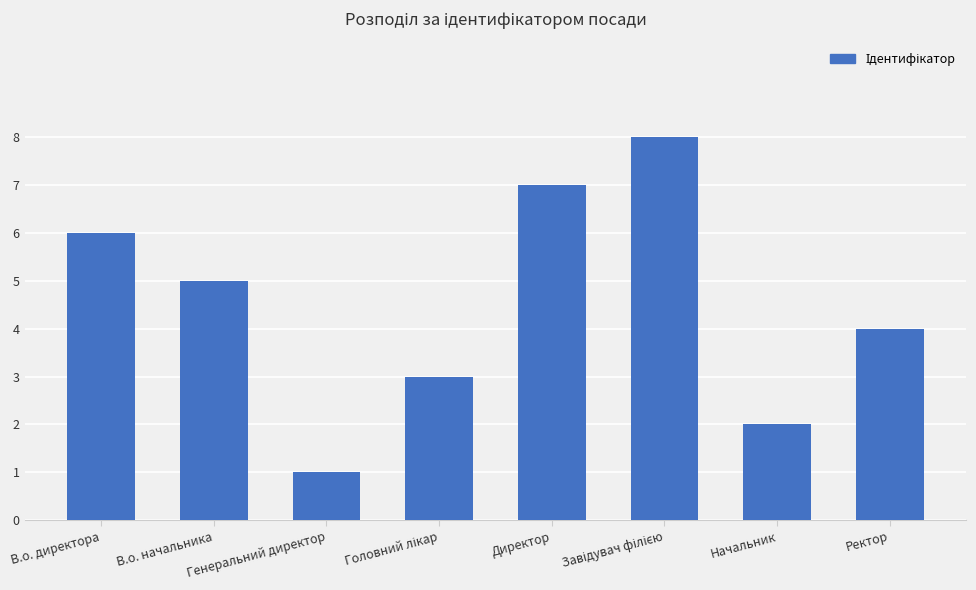

How many data points are less than 5?

4